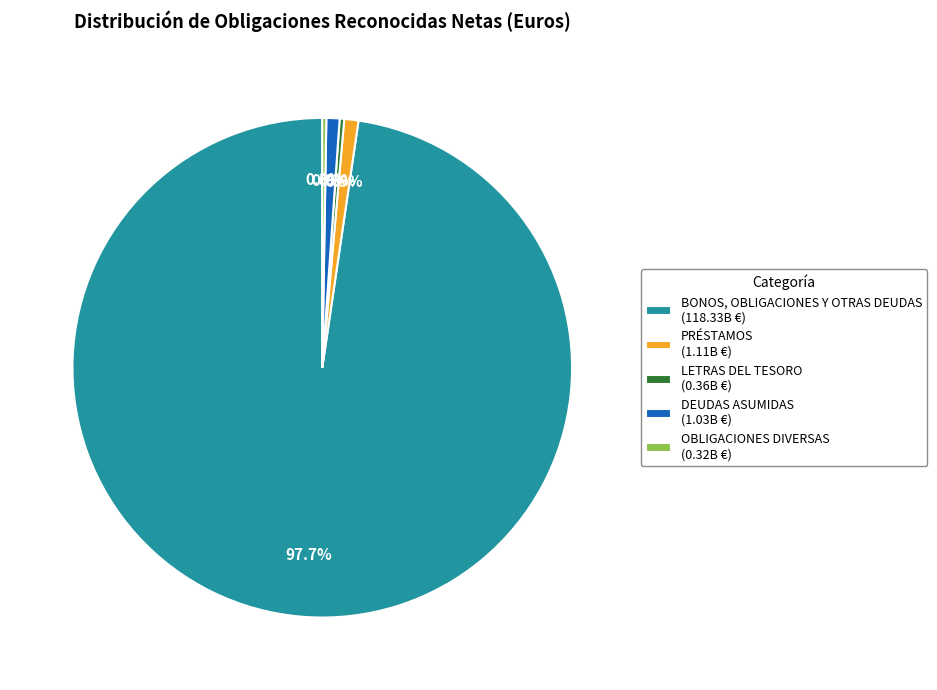

What is the ratio of the value at BONOS, OBLIGACIONES Y OTRAS DEUDAS (118.33B €) to the value at PRÉSTAMOS (1.11B €)?

106.8